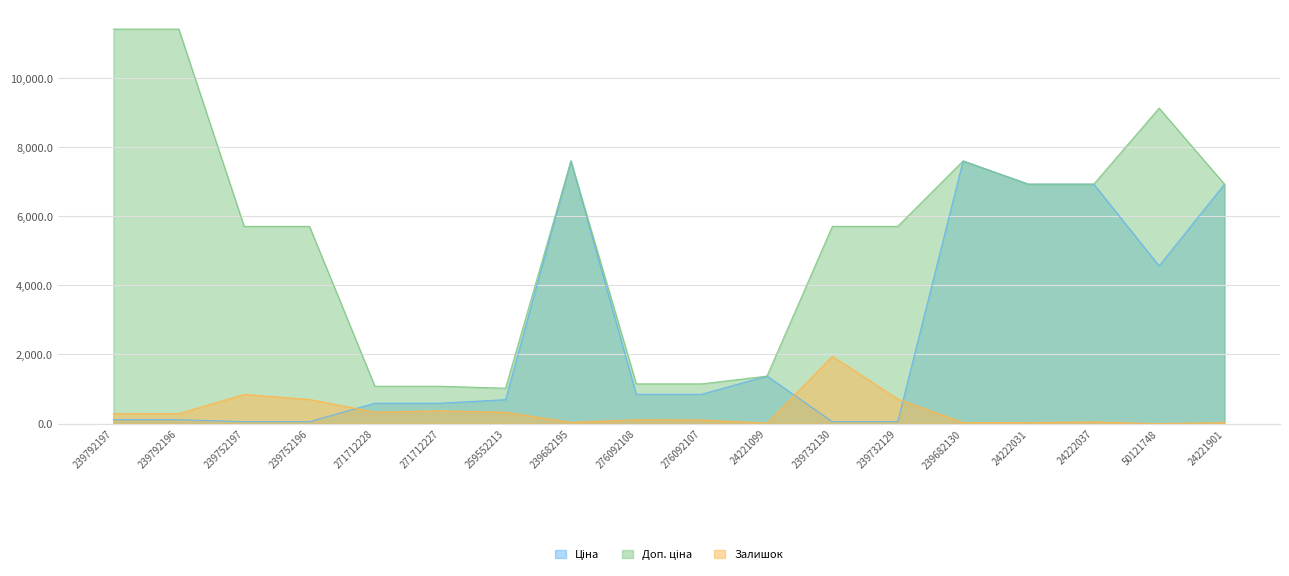

What is the sum of the Залишок values at 50121748 and 239792197?

289.0